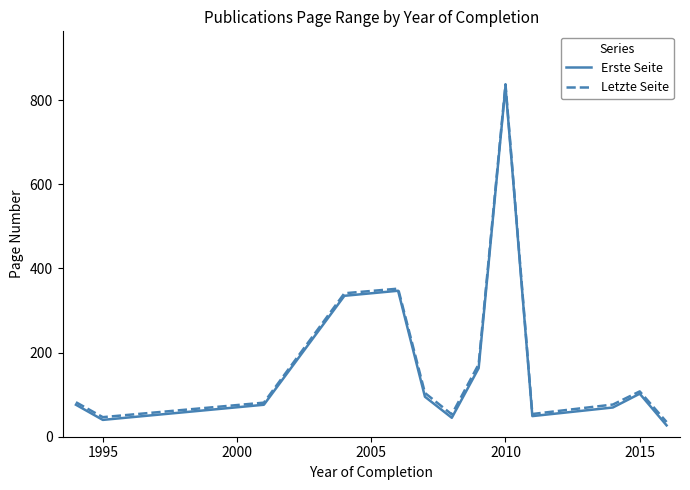

Does the chart display data point markers on the line(s)?

No